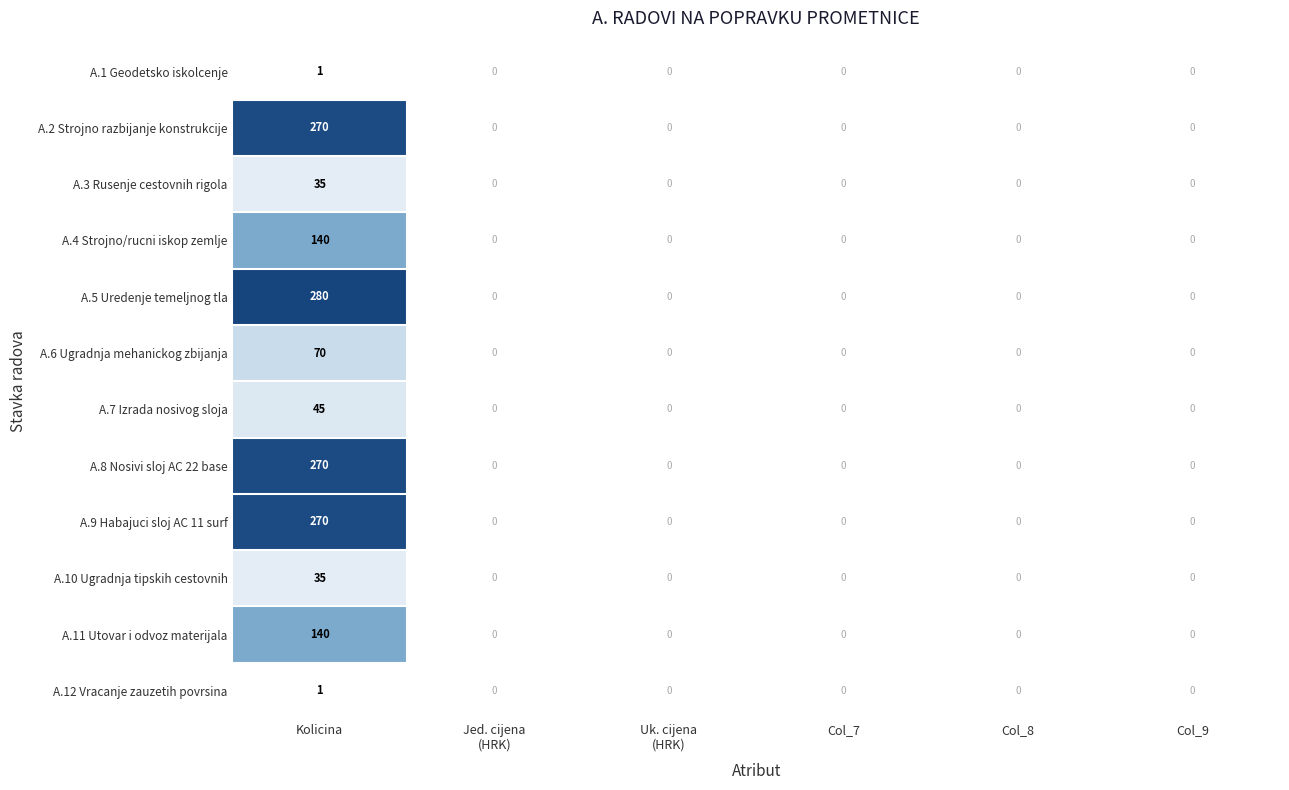

True or false: A.7 Izrada nosivog sloja has a value of 75 at Kolicina.

False